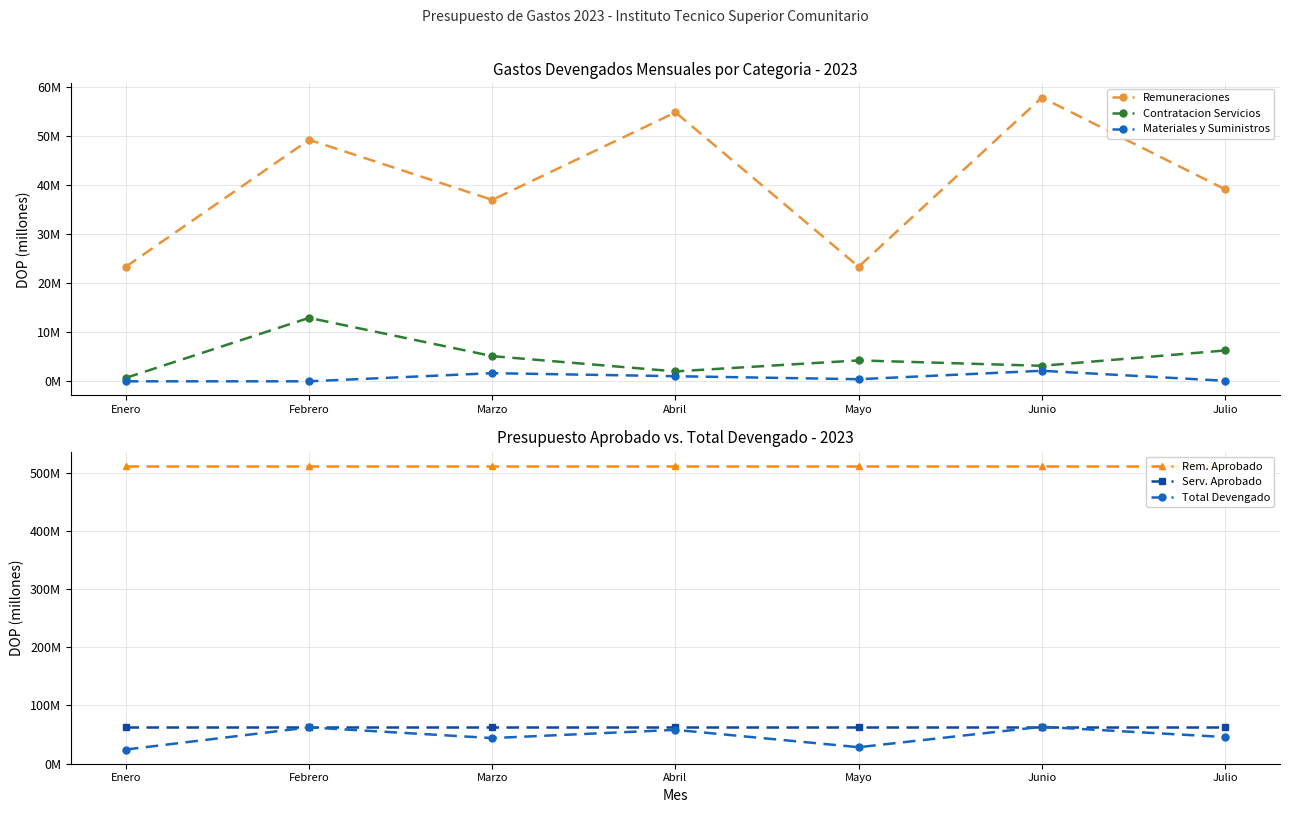

True or false: Total Devengado and Remuneraciones intersect in this chart.

False